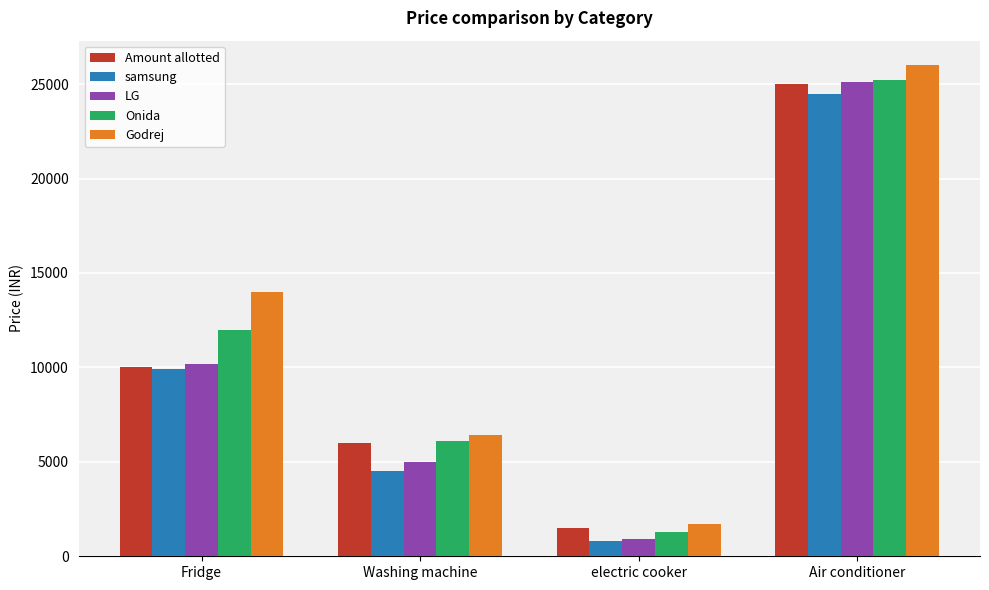

List the labels in order of Onida value, smallest first.

electric cooker, Washing machine, Fridge, Air conditioner